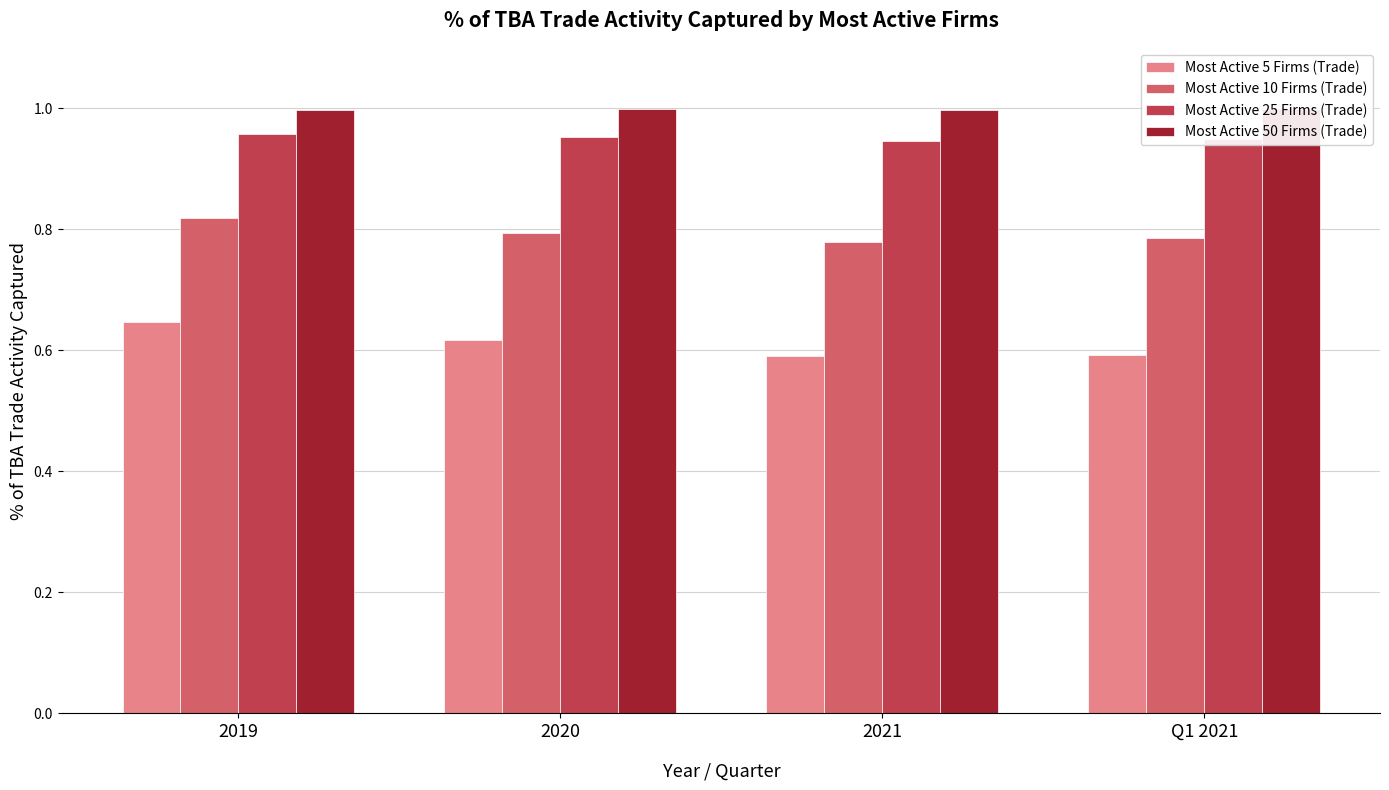

Reading right to left, extract all data points from this chart.

Most Active 5 Firms (Trade): 0.6	0.6	0.6	0.6
Most Active 10 Firms (Trade): 0.8	0.8	0.8	0.8
Most Active 25 Firms (Trade): 0.9	0.9	1.0	1.0
Most Active 50 Firms (Trade): 1.0	1.0	1.0	1.0